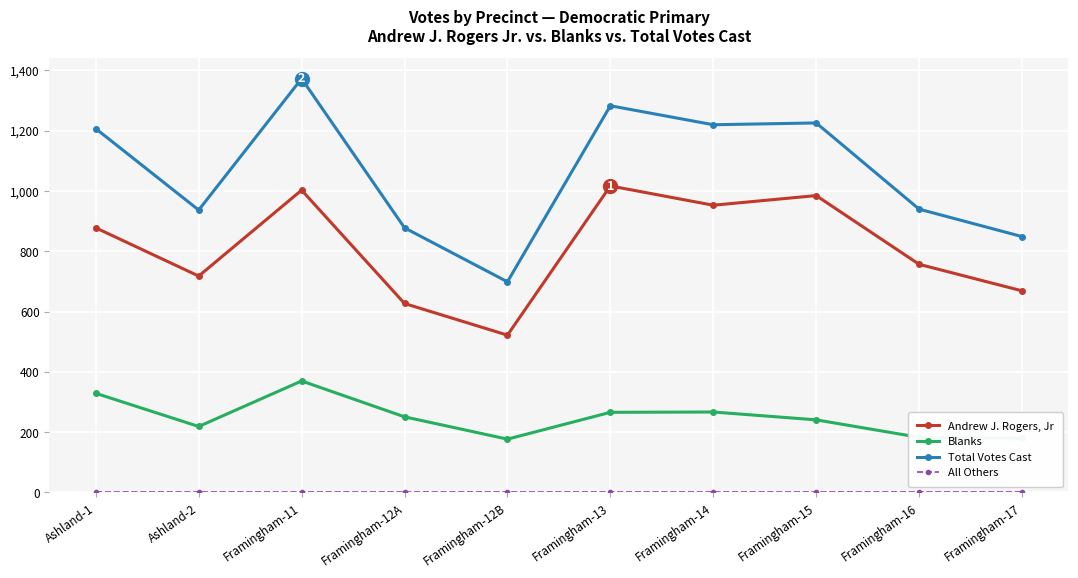

How many interior local valleys does the Andrew J. Rogers, Jr series have?

3